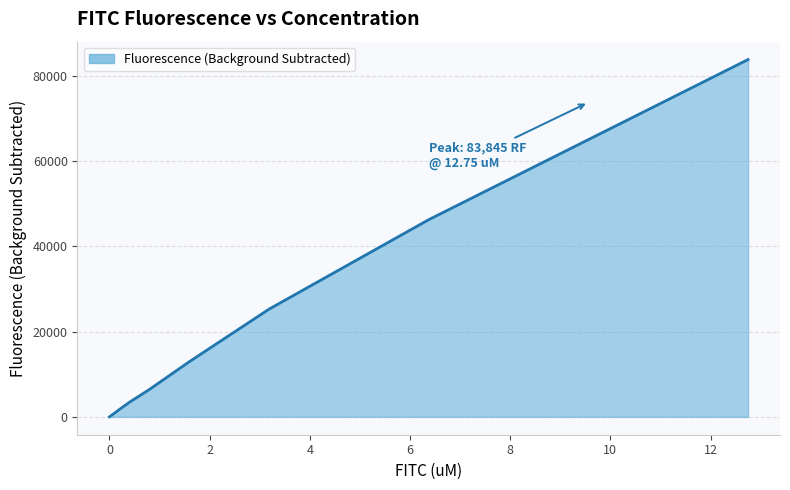

What is the maximum value shown in the chart?

83844.7